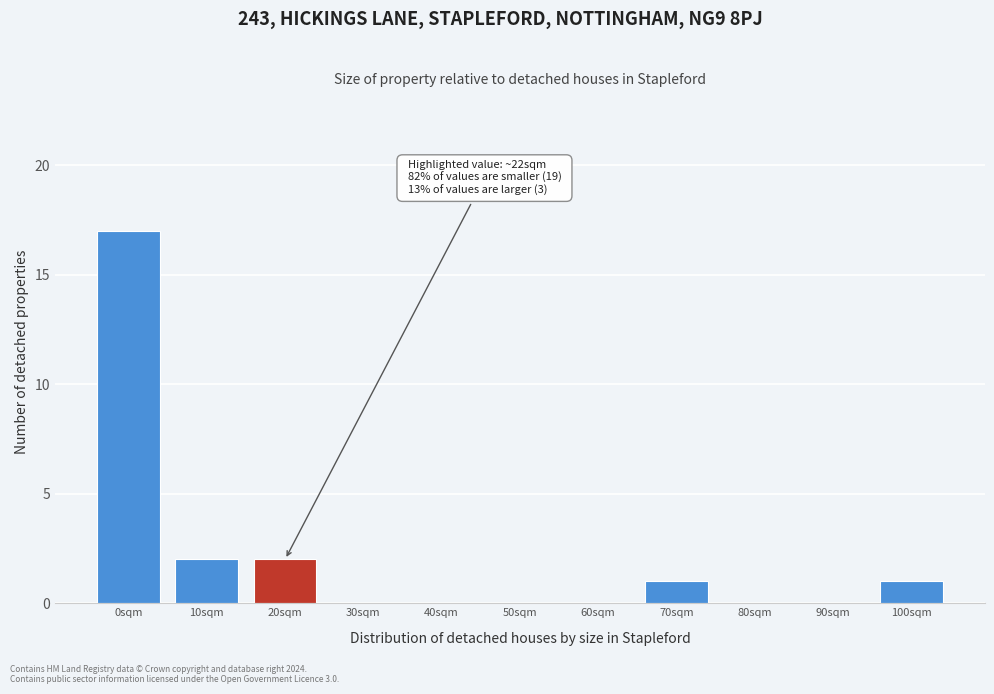

Reading left to right, extract all data points from this chart.

0sqm=17	10sqm=2	20sqm=2	30sqm=0	40sqm=0	50sqm=0	60sqm=0	70sqm=1	80sqm=0	90sqm=0	100sqm=1